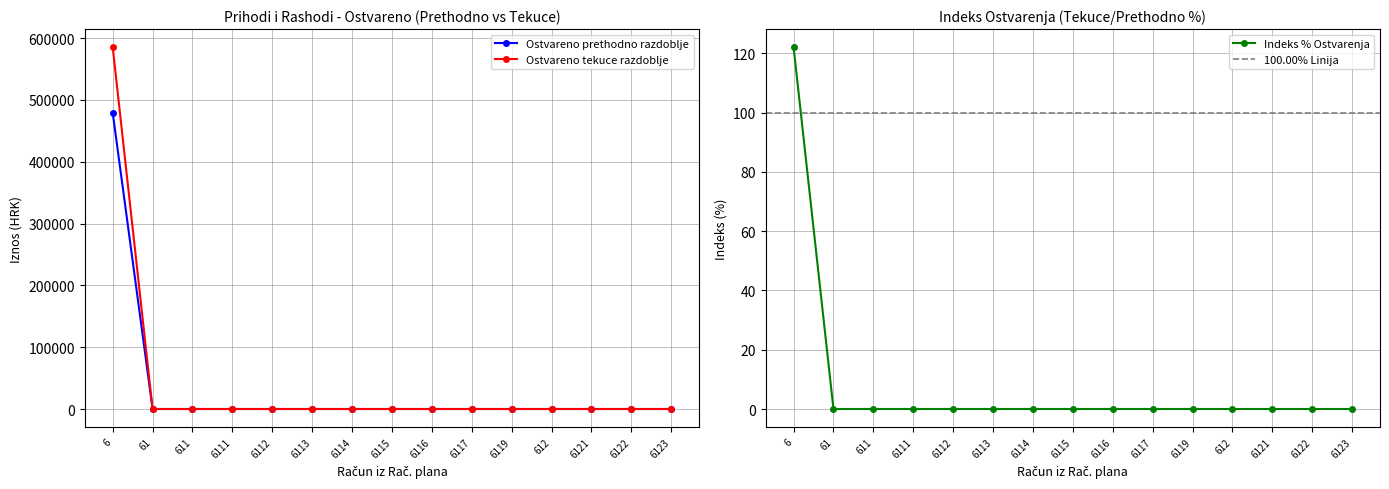

The value of Ostvareno prethodno razdoblje at 6113 is 157454.3. True or false?

False